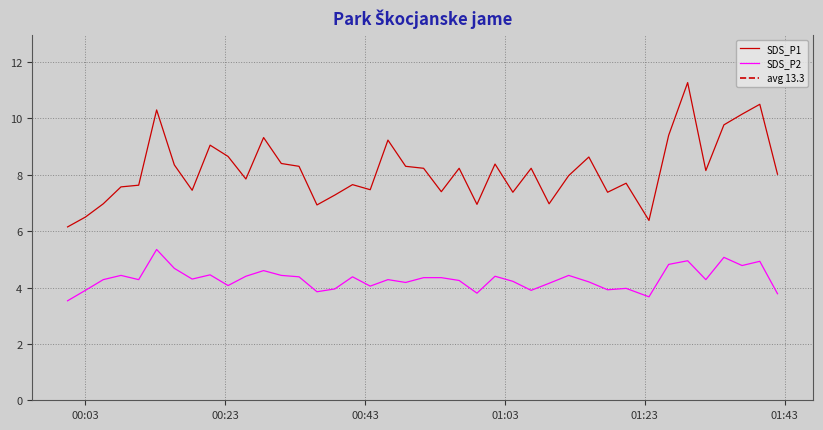

Reading right to left, transcribe all the data shown in this chart.

SDS_P1: 8.0	10.5	10.2	9.8	8.2	11.3	9.4	6.4	7.7	7.4	8.6	8.0	7.0	8.2	7.4	8.4	7.0	8.2	7.4	8.2	8.3	9.2	7.5	7.7	7.3	6.9	8.3	8.4	9.3	7.8	8.7	9.1	7.5	8.3	10.3	7.6	7.6	7.0	6.5	6.2
SDS_P2: 3.8	4.9	4.8	5.1	4.3	5.0	4.8	3.7	4.0	3.9	4.2	4.4	4.2	3.9	4.2	4.4	3.8	4.2	4.3	4.3	4.2	4.3	4.0	4.4	4.0	3.9	4.4	4.4	4.6	4.4	4.1	4.5	4.3	4.7	5.3	4.3	4.4	4.3	3.9	3.5